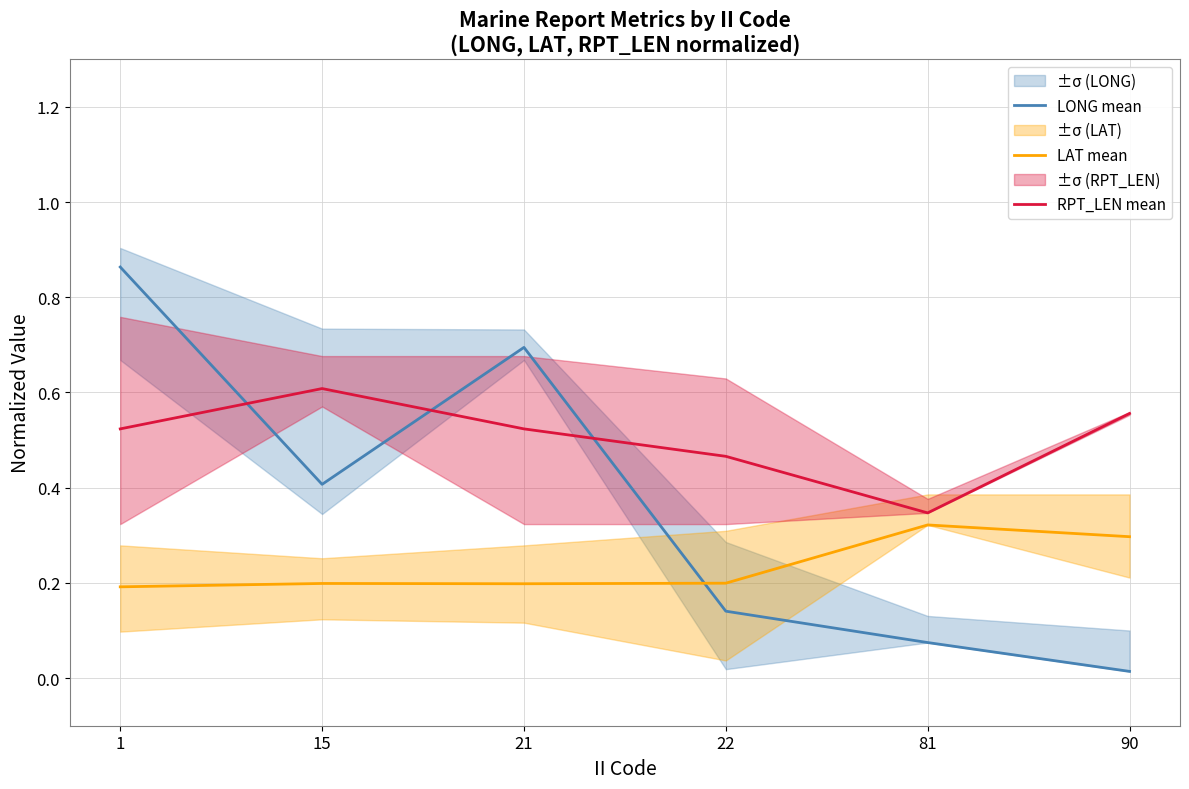

At which category is the sum across all series the highest?

1